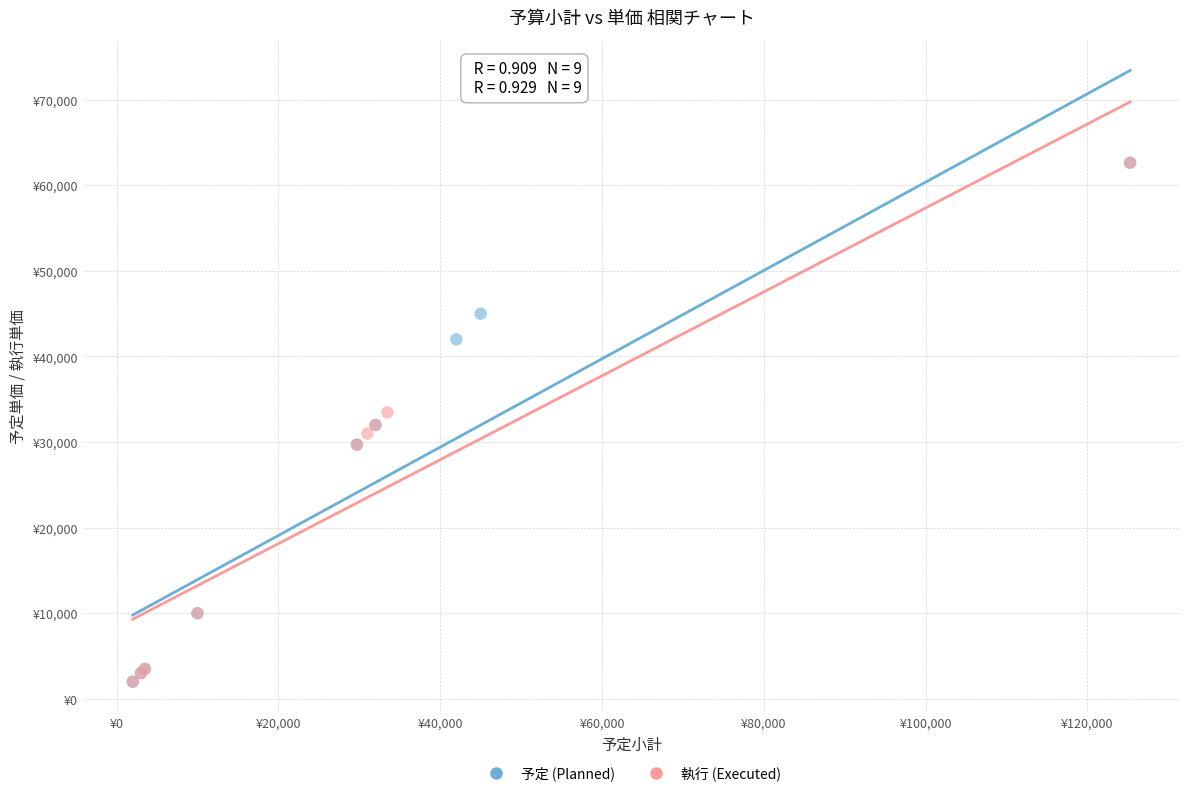

What are all the series names shown in the legend?

予定 (Planned), 執行 (Executed)